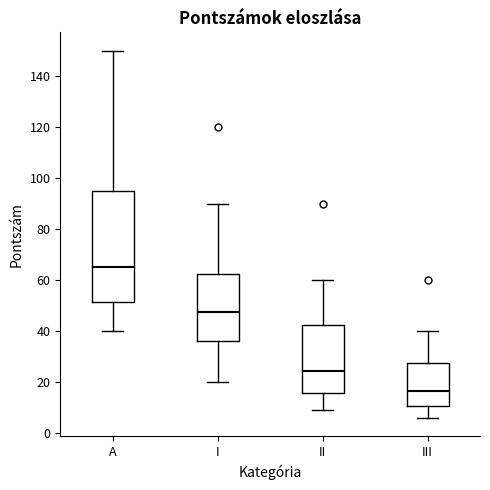

Reading left to right, read every box against the y-axis: the position of its median line, the range the box covers, and the ends of its whiskers. The values are not printed on the chart, so give them approximately, as read against the axis.

A: median 66, box 52 to 96, whiskers 40 to 150
I: median 48, box 36 to 62, whiskers 20 to 90
II: median 24, box 16 to 42, whiskers 10 to 60
III: median 16, box 10 to 28, whiskers 6 to 40